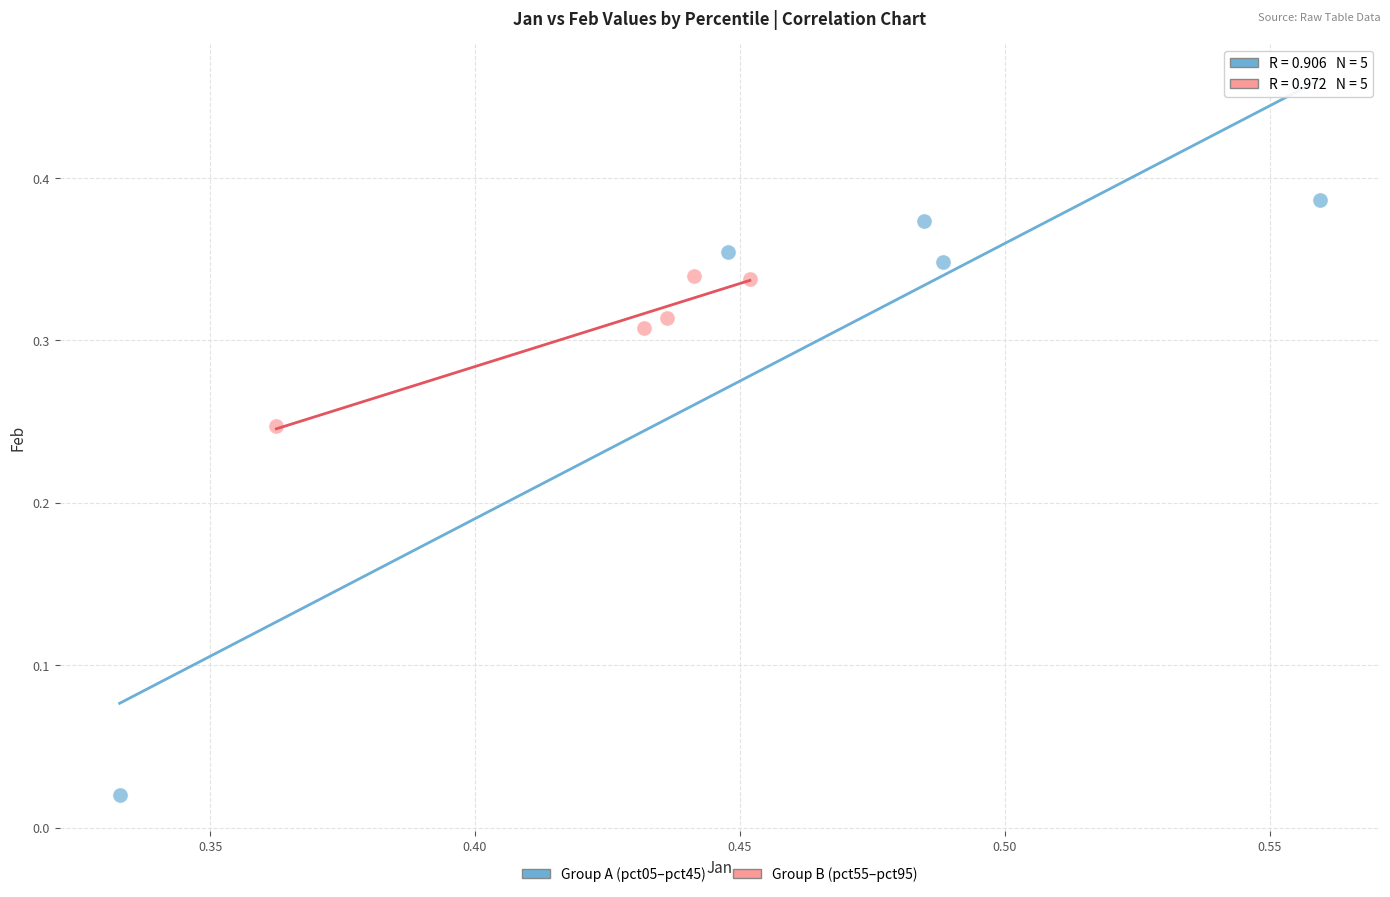

Which series contains the highest Y value?

Group A (pct05–pct45)